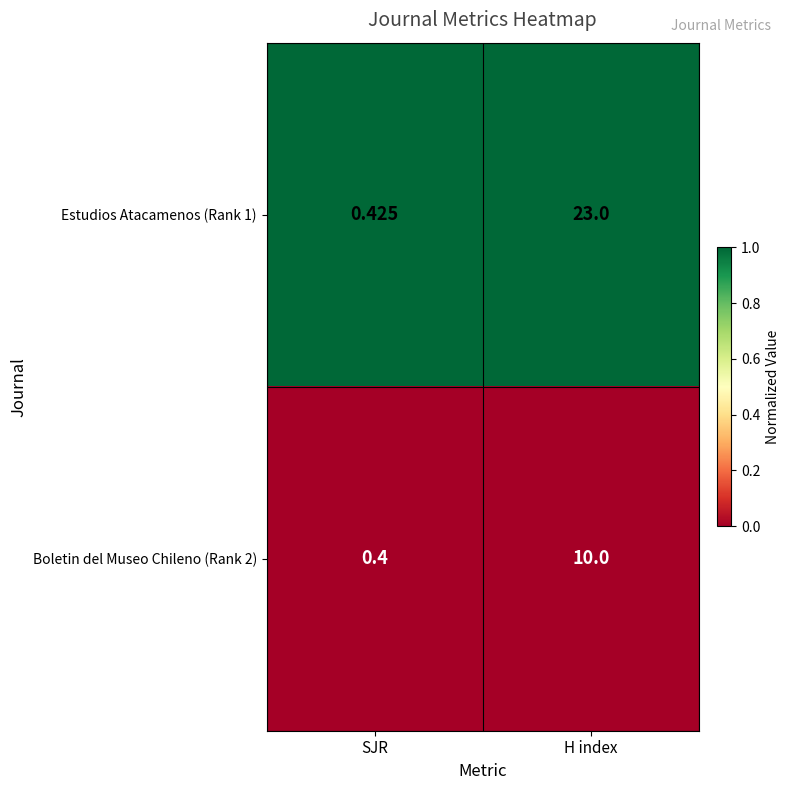

At which category does the chart reach its minimum across all series?

SJR